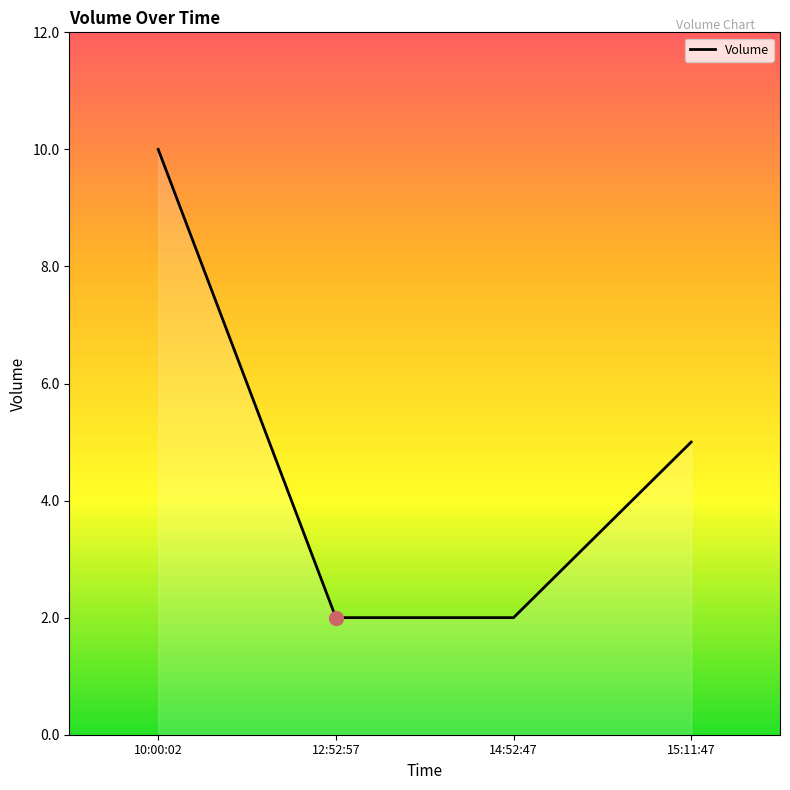

What is the difference between the maximum and minimum values?

8